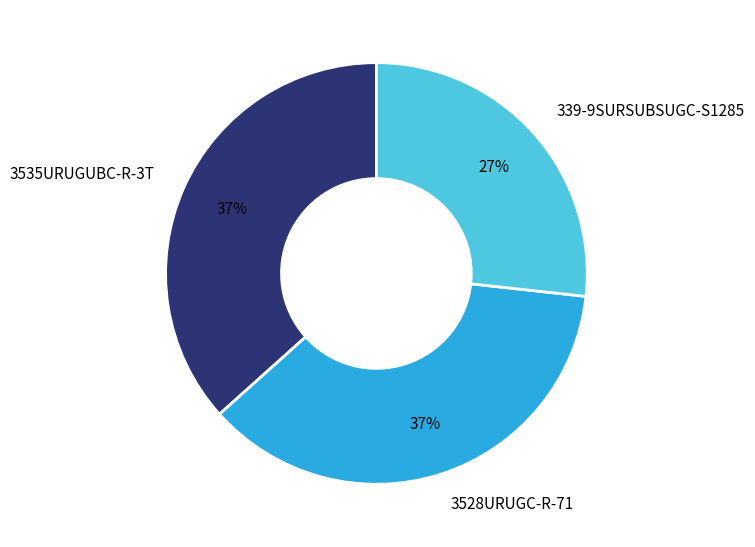

Which category has the smallest portion of the pie?

339-9SURSUBSUGC-S1285